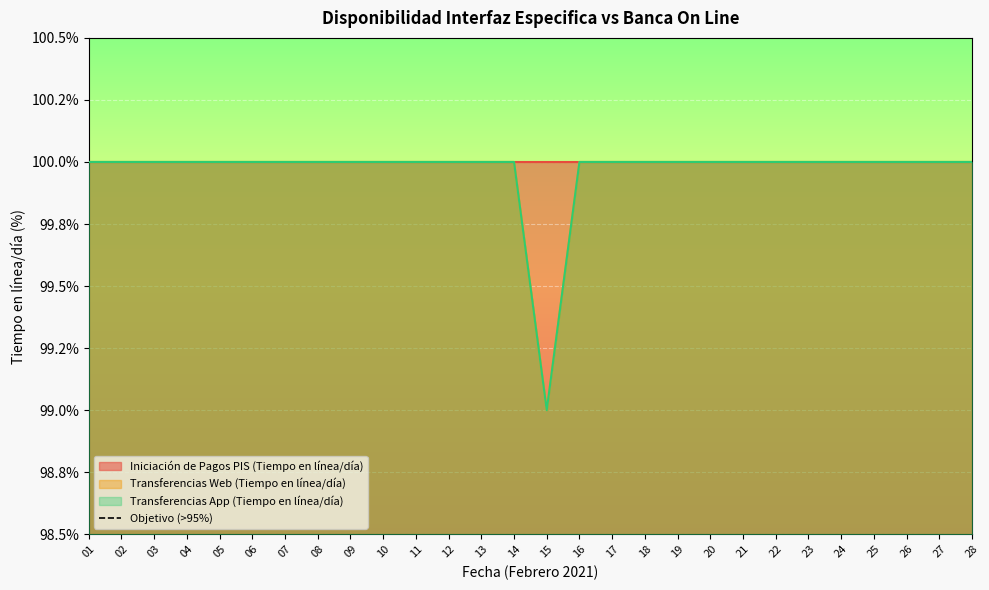

Which label corresponds to the largest value in the chart?

01